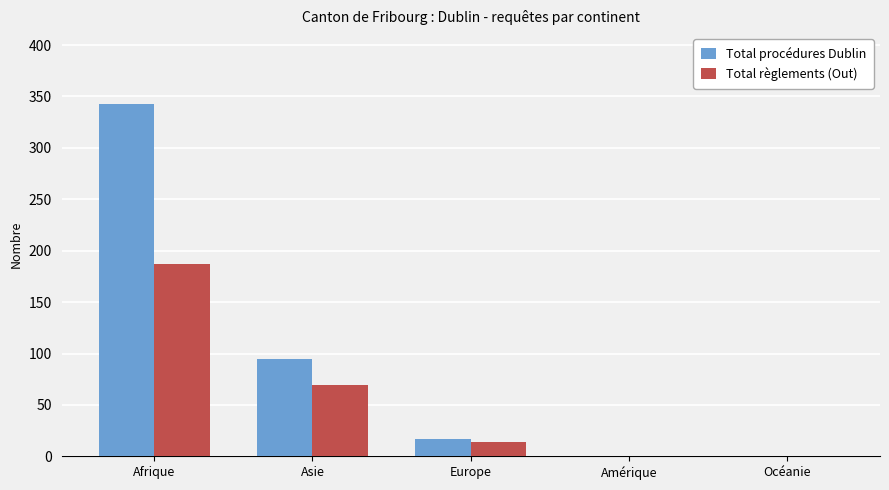

Is the value of Total règlements (Out) at Afrique greater than the value of Total procédures Dublin at Asie?

Yes